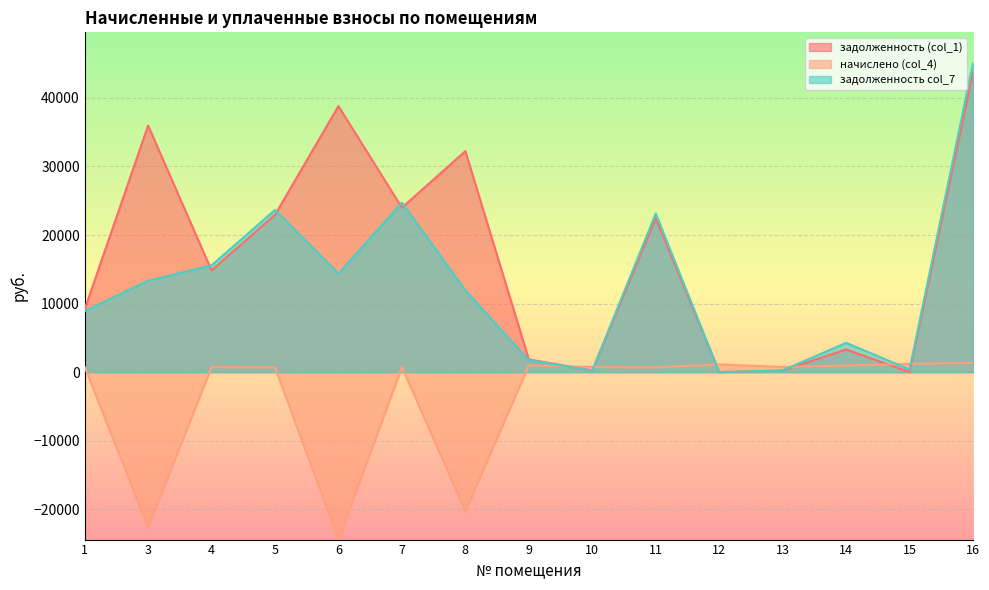

What is the average value of the задолженность (col_1) series?

16648.8